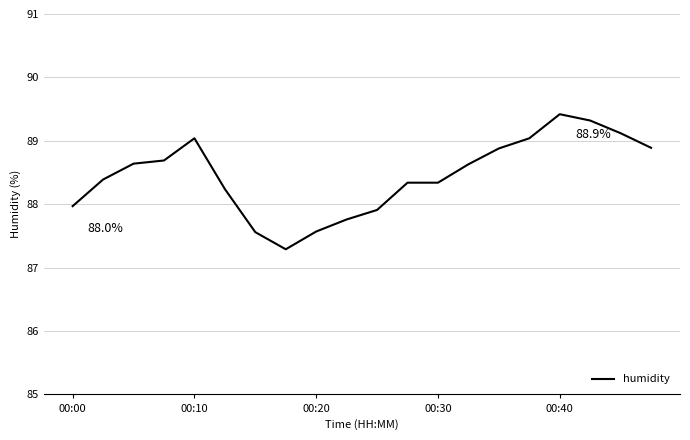

What is the maximum value shown in the chart?

89.4